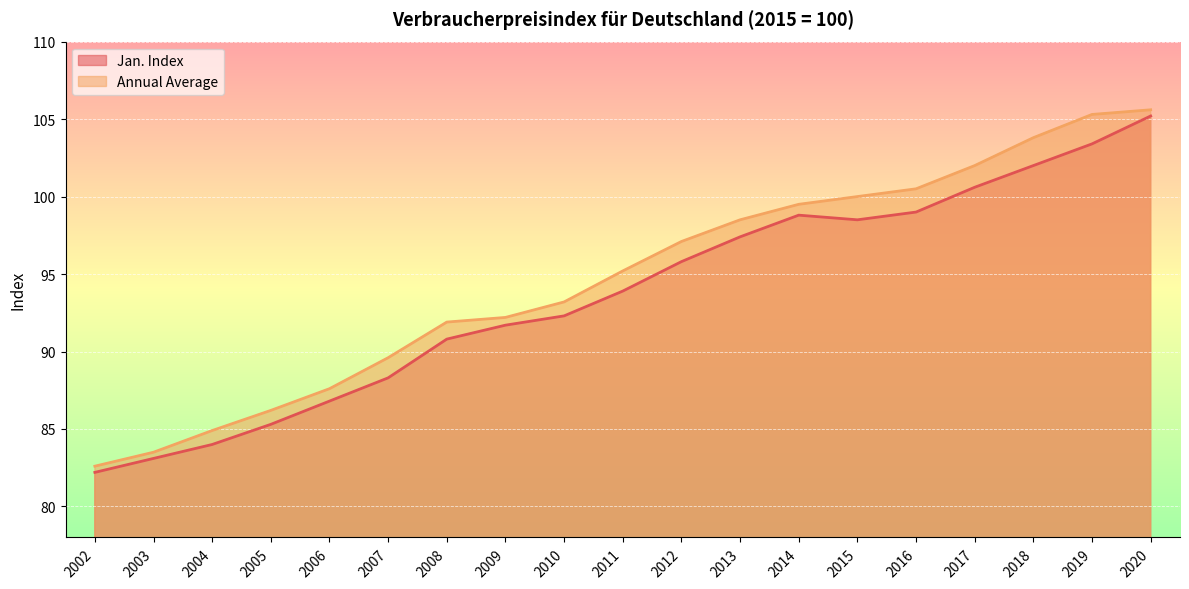

At 2003, list the series in order from smallest to largest.

Jan. Index, Annual Average